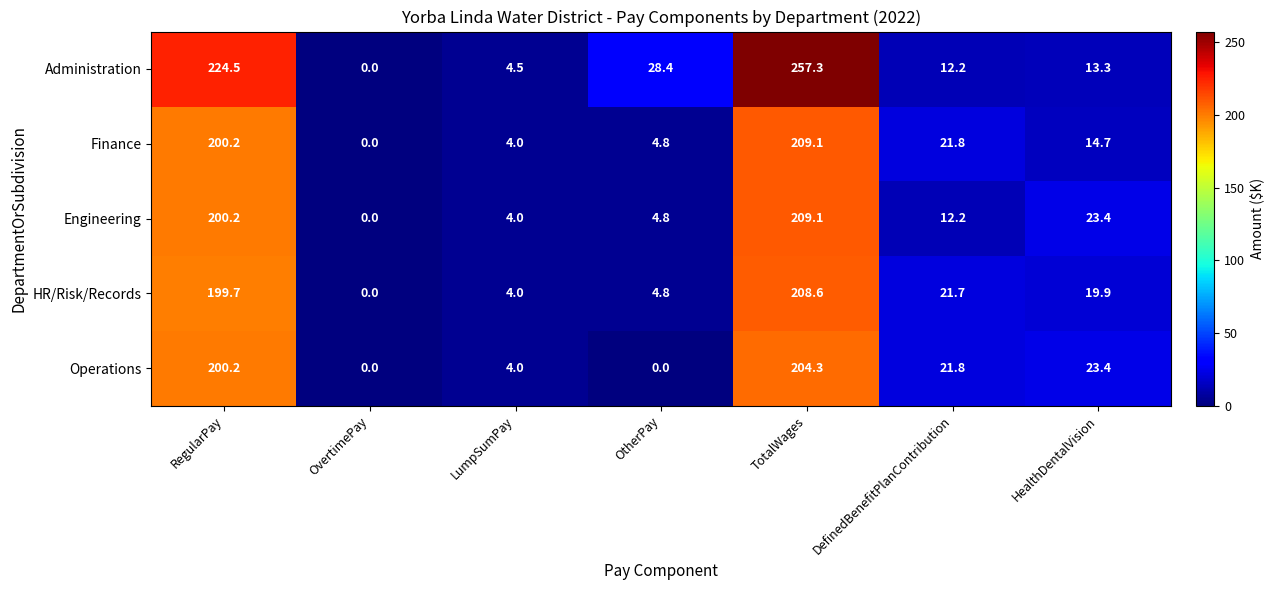

How many data points does each series have?

7